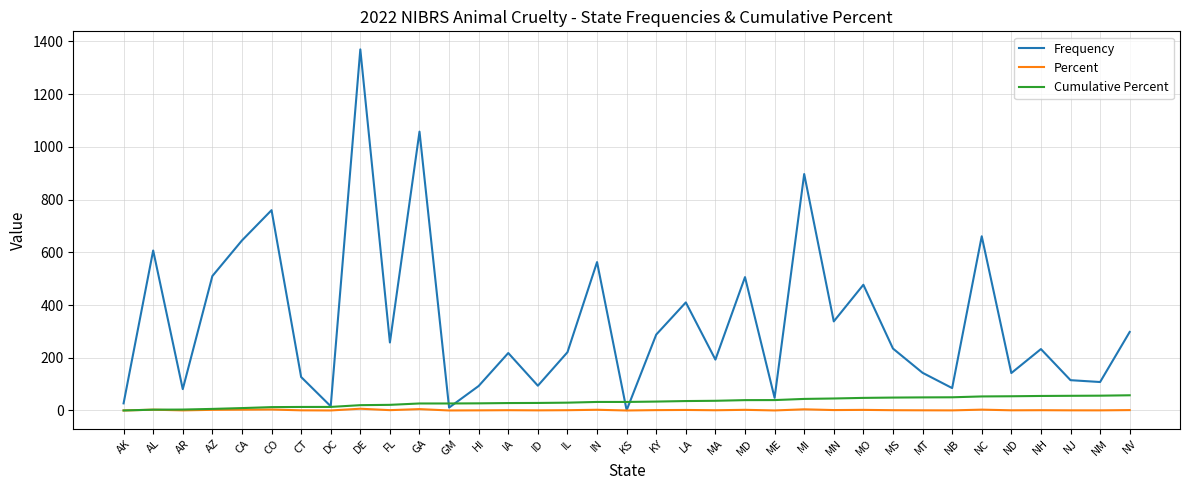

How many values in the Frequency series are below 233?

17